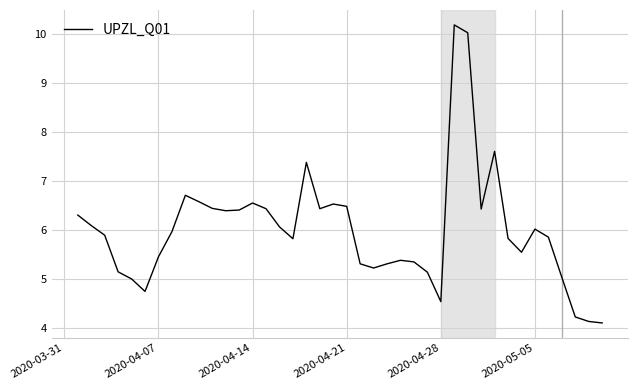

What is the greatest value displayed?

10.2